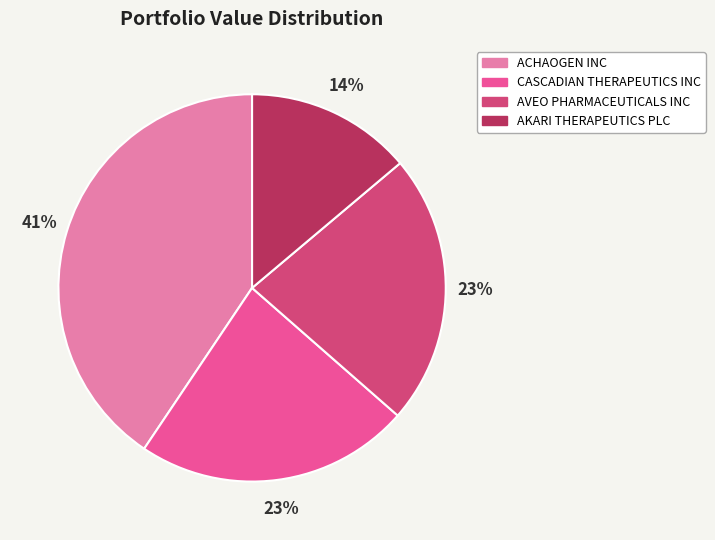

Which category has the smallest portion of the pie?

AKARI THERAPEUTICS PLC